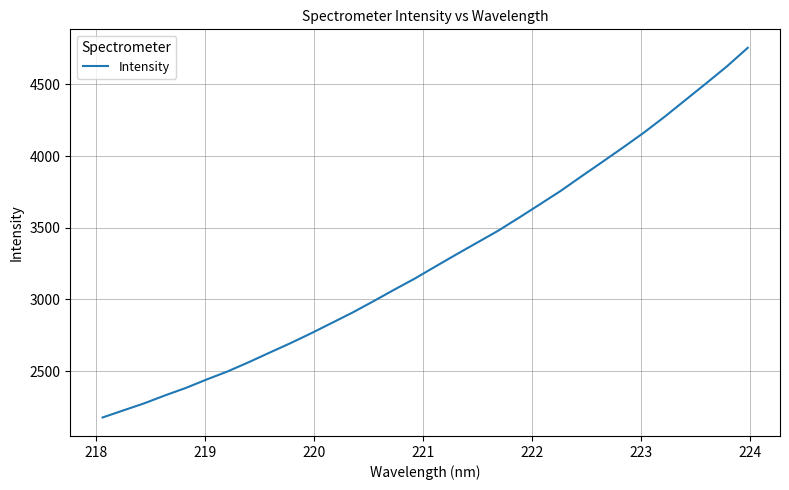

What is the greatest value displayed?

4755.4